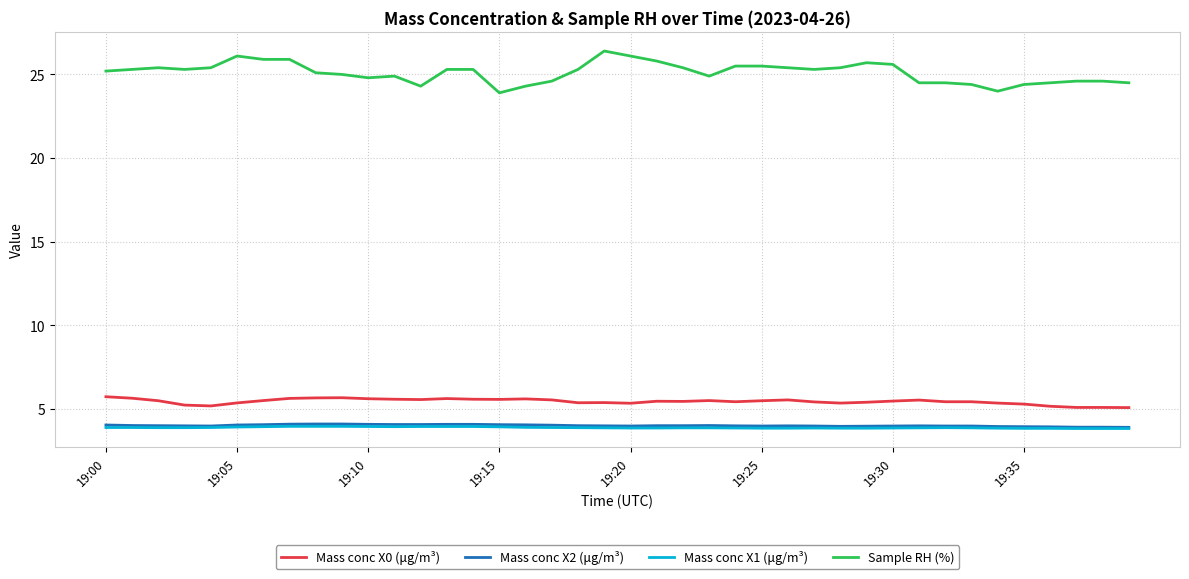

Which series has the largest range (max minus min)?

Sample RH (%)